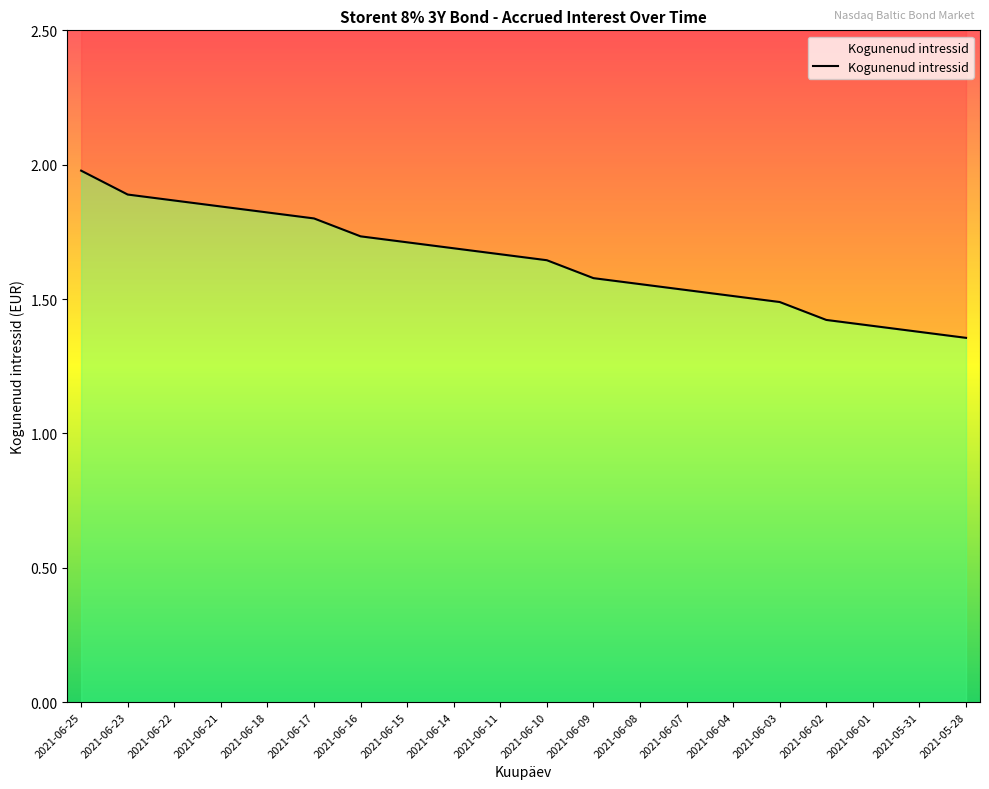

What is the label of the 4th point from the left?

2021-06-21